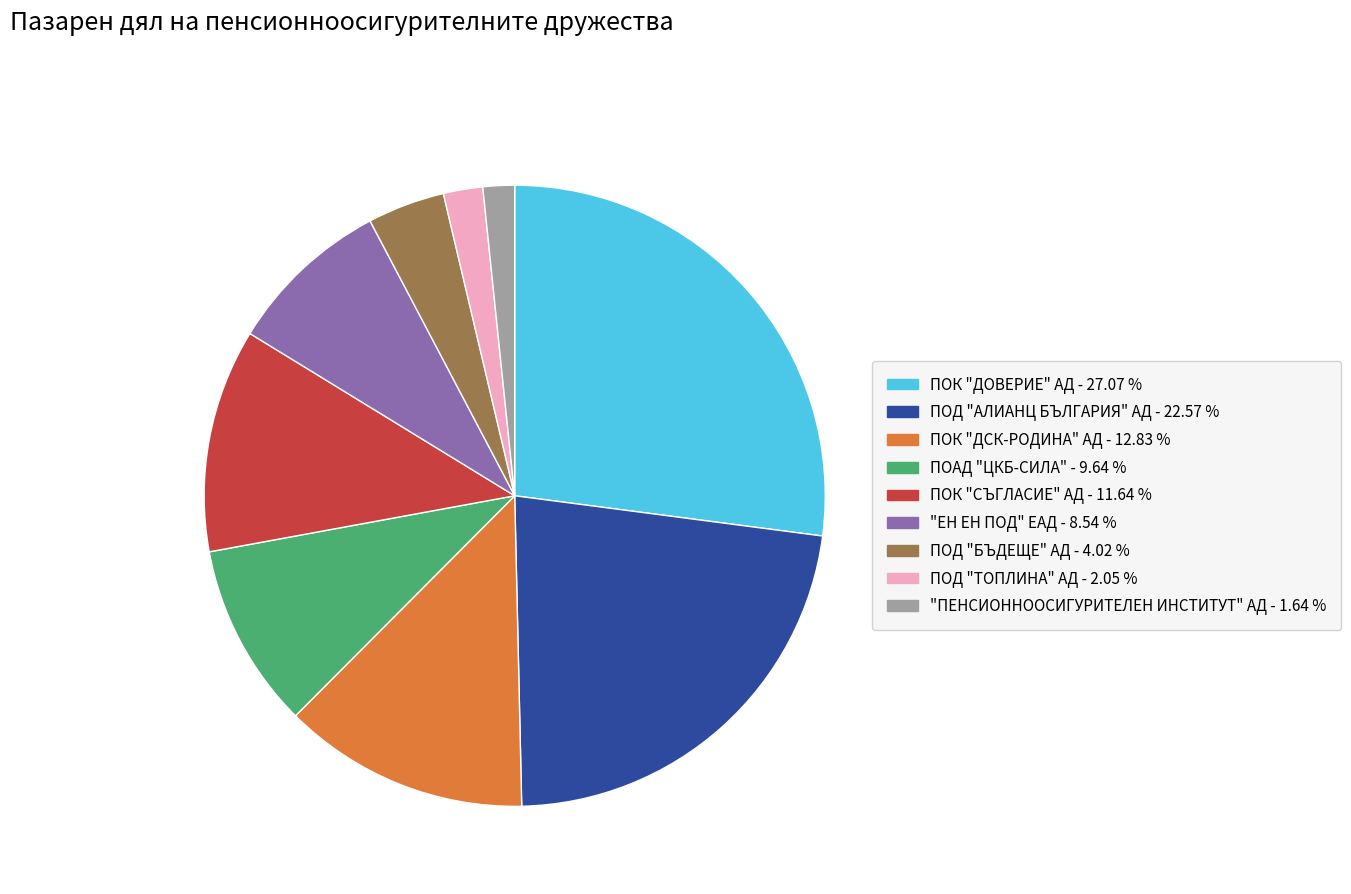

Do ПОД "БЪДЕЩЕ" АД and ПОАД "ЦКБ-СИЛА" together represent more than half of the pie?

No